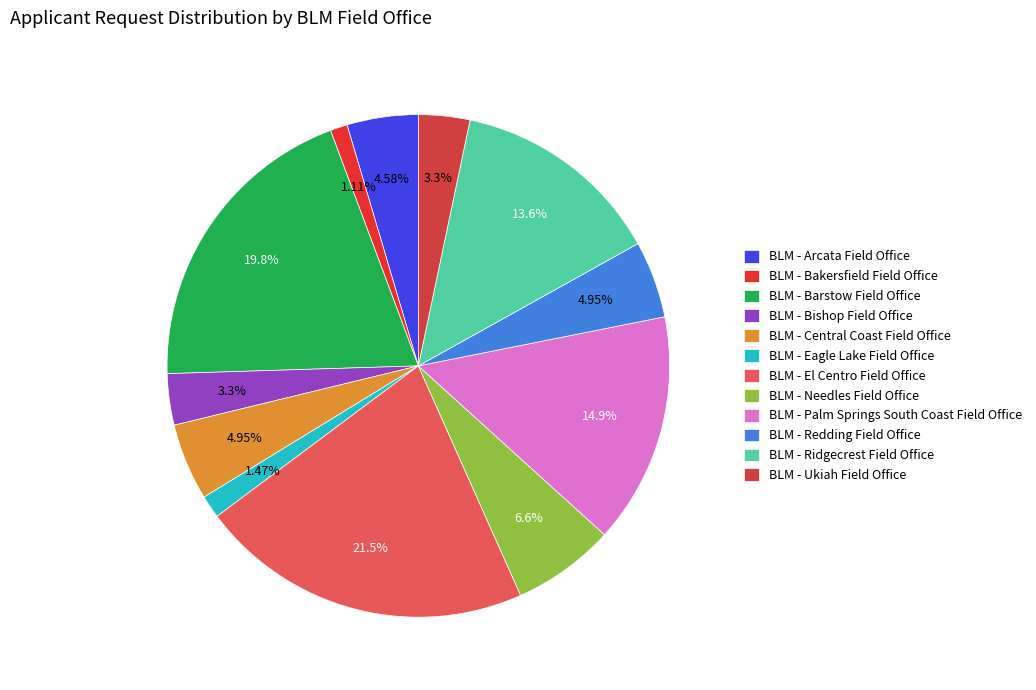

Count the number of slices in the pie.

12